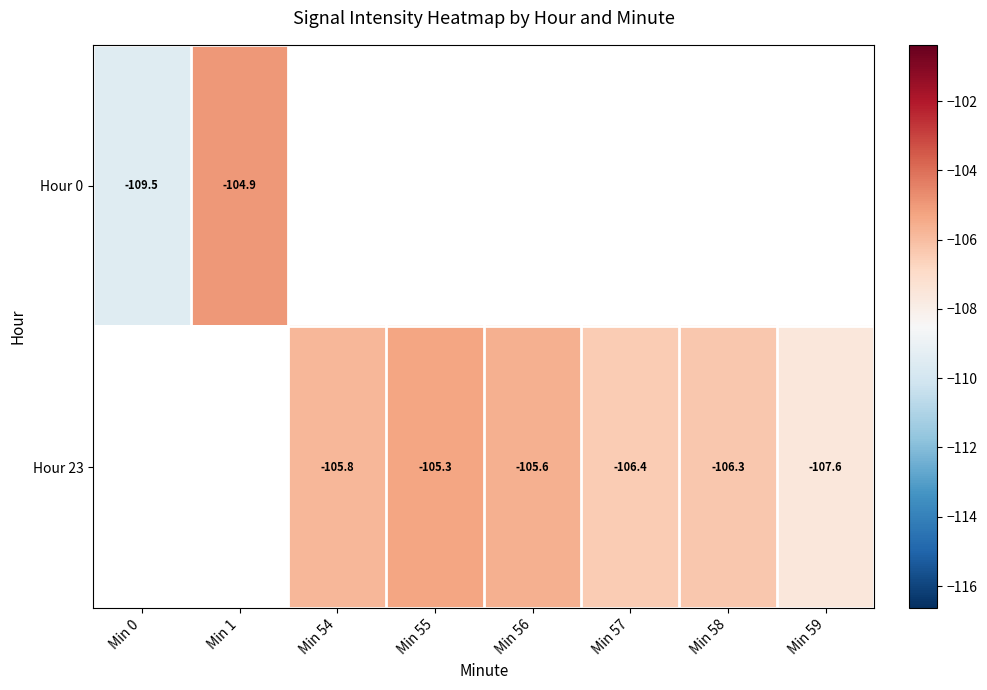

At which label is Hour 0 closest to -107?

Min 1